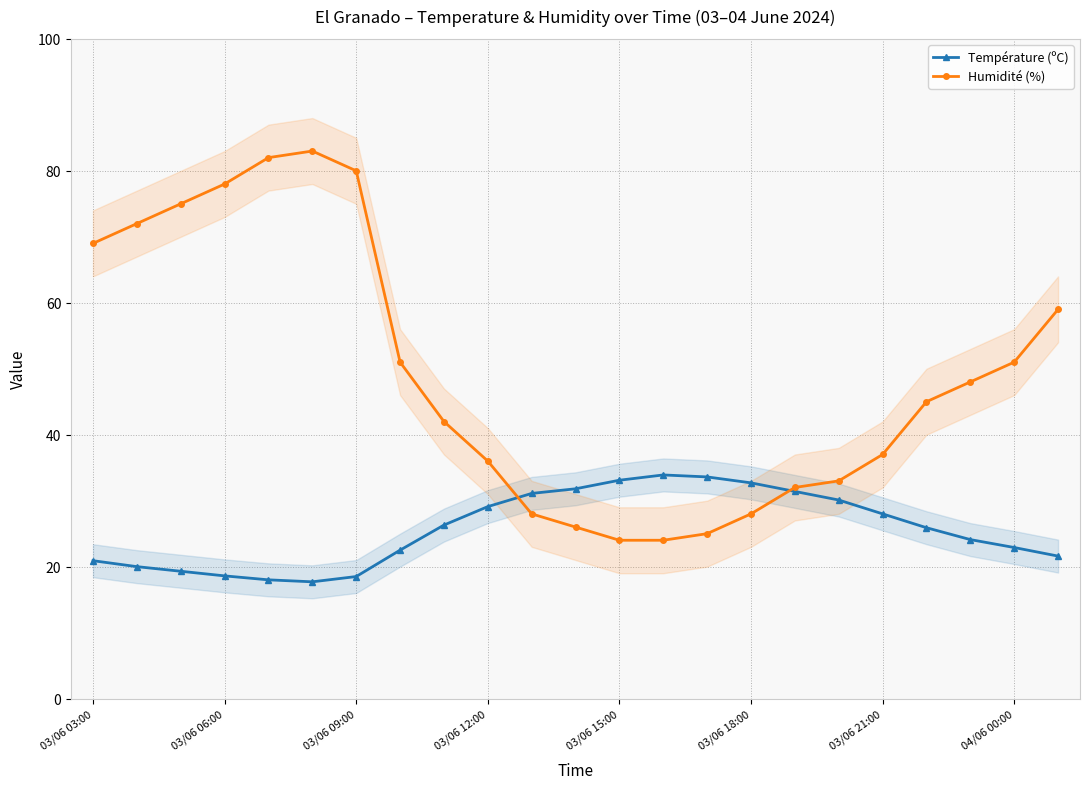

True or false: Humidité (%) has more than 2 points higher than both neighbors.

False